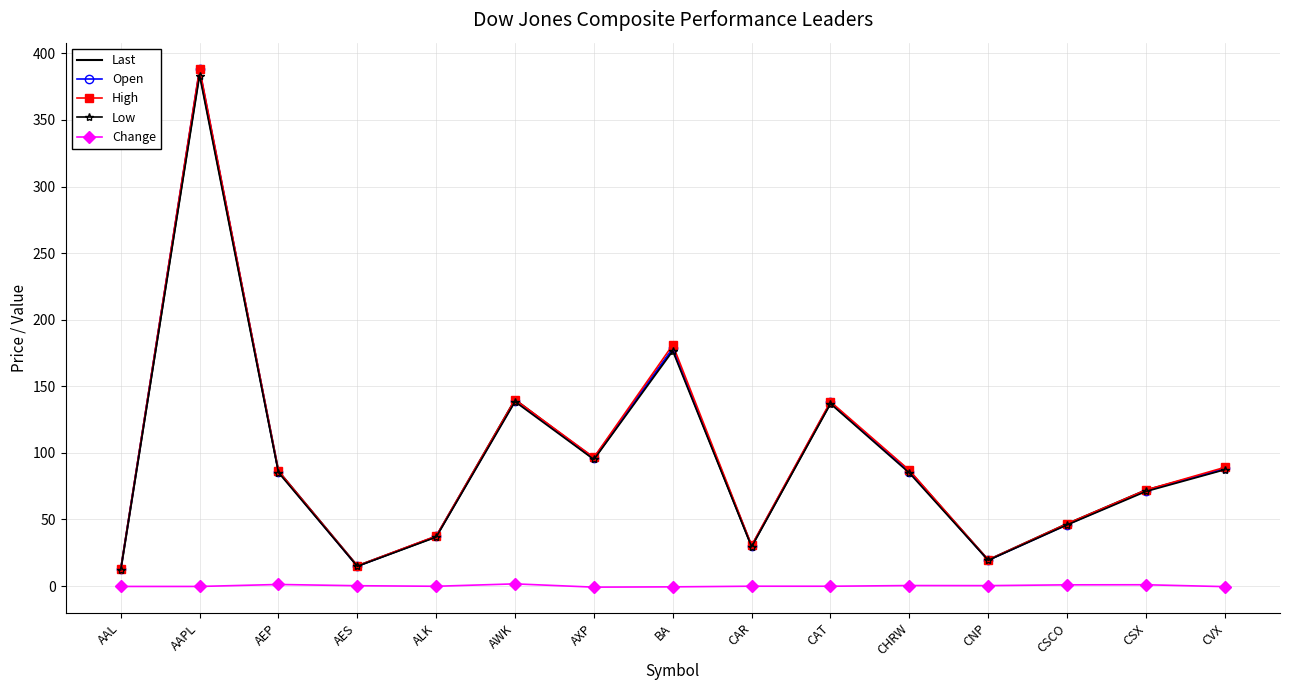

At which category is the sum across all series the highest?

AAPL